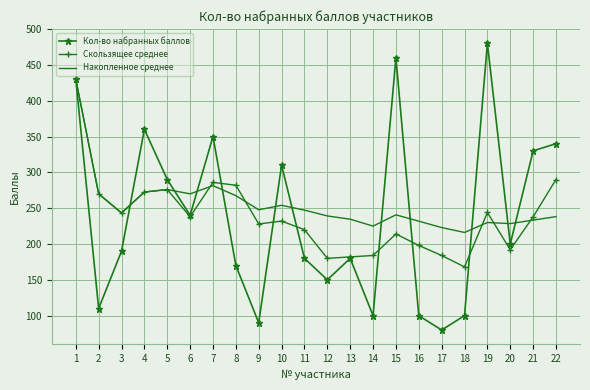

Read the Накопленное среднее value at 20.

228.5